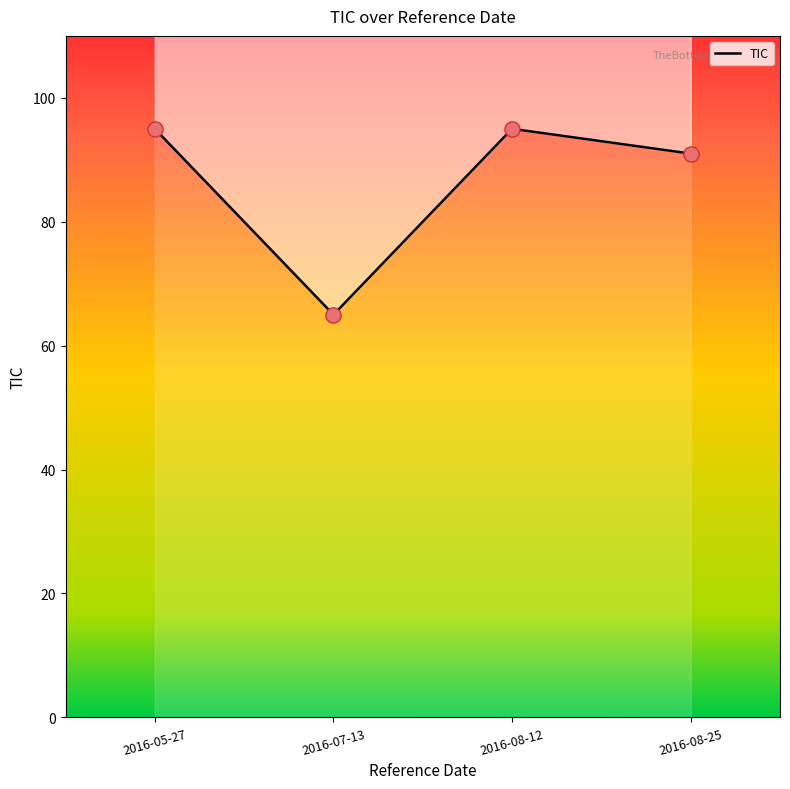

What is the change in value from 2016-05-27 to 2016-08-25?

-4